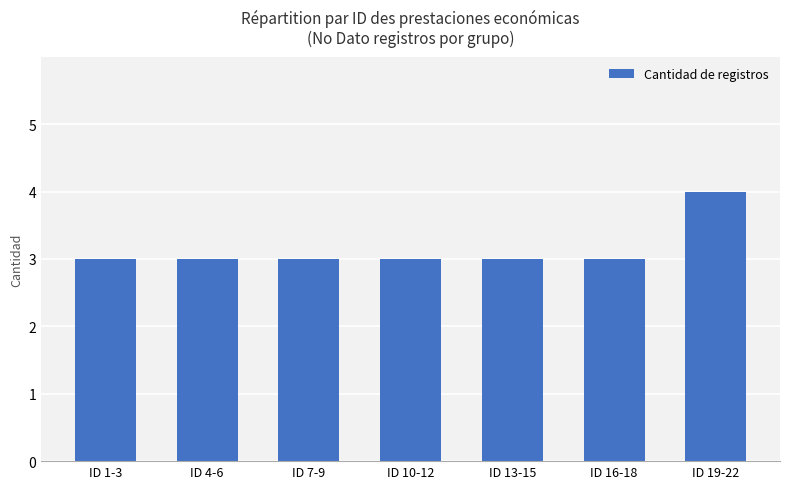

What is the maximum value shown in the chart?

4